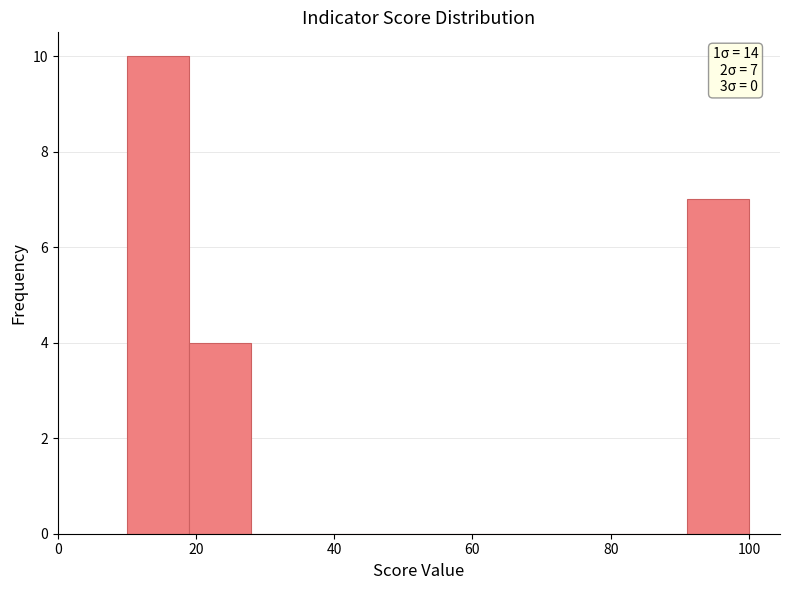

Which range on the x-axis has the tallest bar?

10 to 19